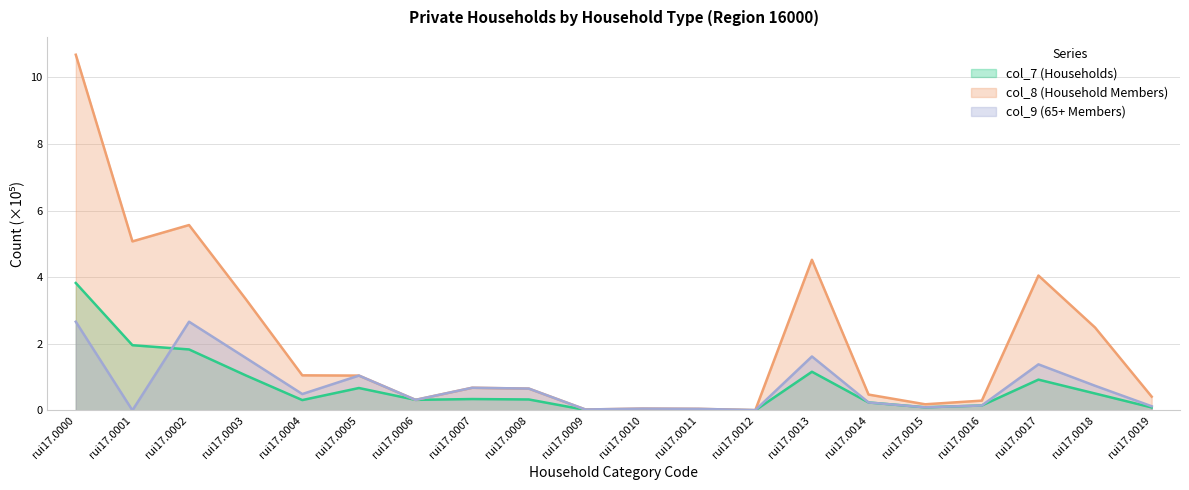

What is the value of the col_8 (Household Members) point at the 16th from the left?

0.2